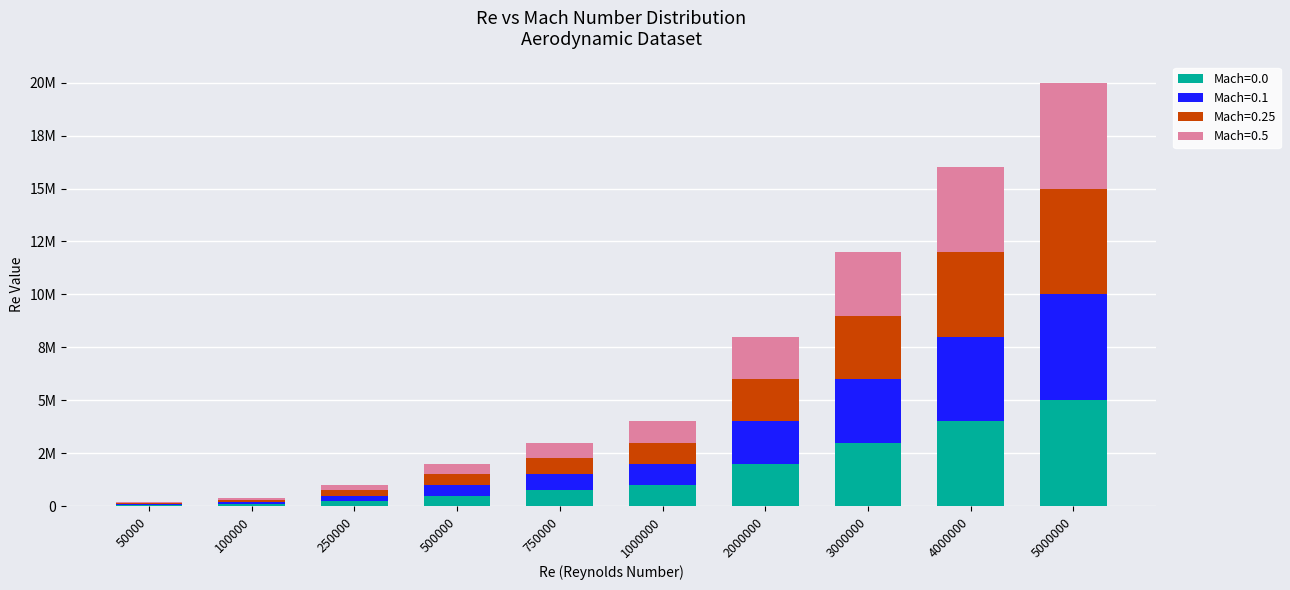

The value of Mach=0.1 at 3000000 is 3000000. True or false?

True